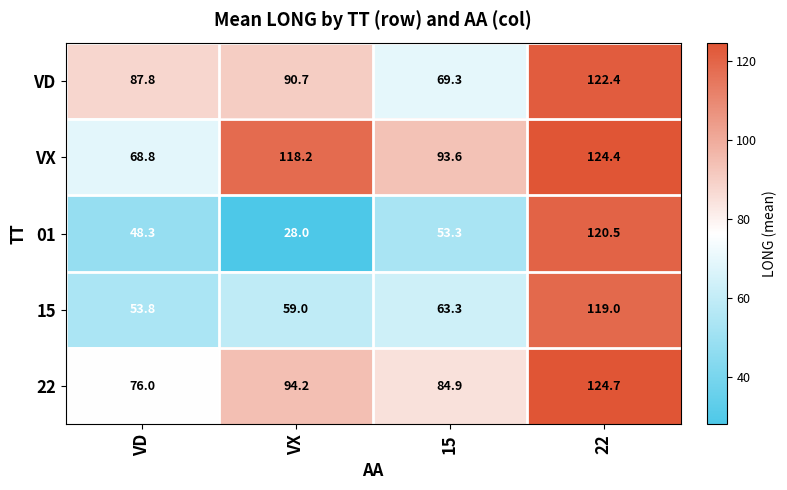

Is it true that 01 equals 28.0 at VX?

True